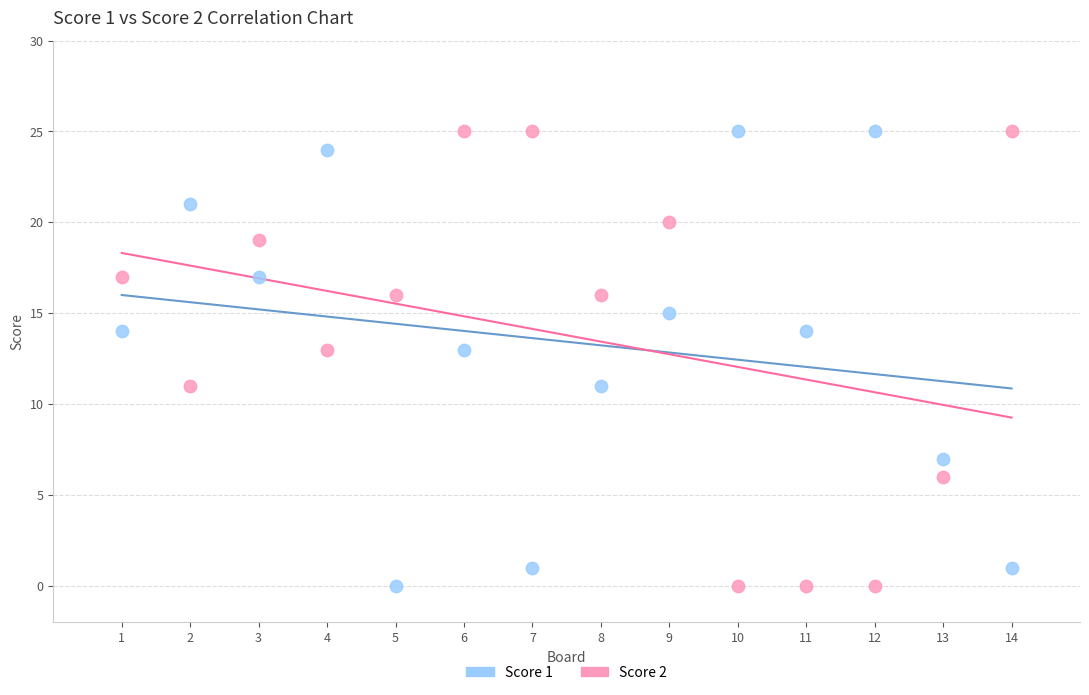

What are all the series names shown in the legend?

Score 1, Score 2